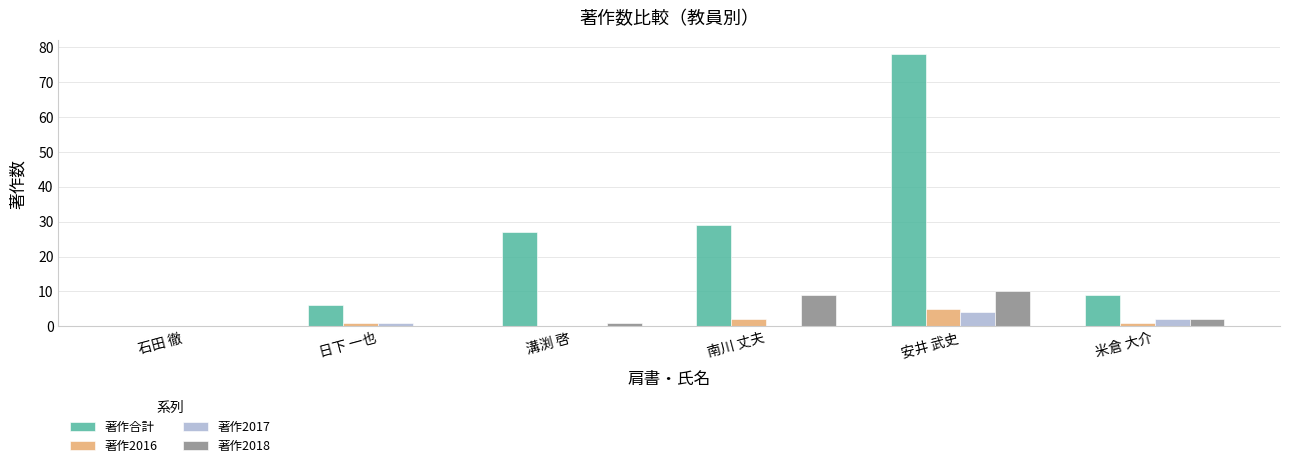

Which series changed the most between 石田 徹 and 南川 丈夫?

著作合計